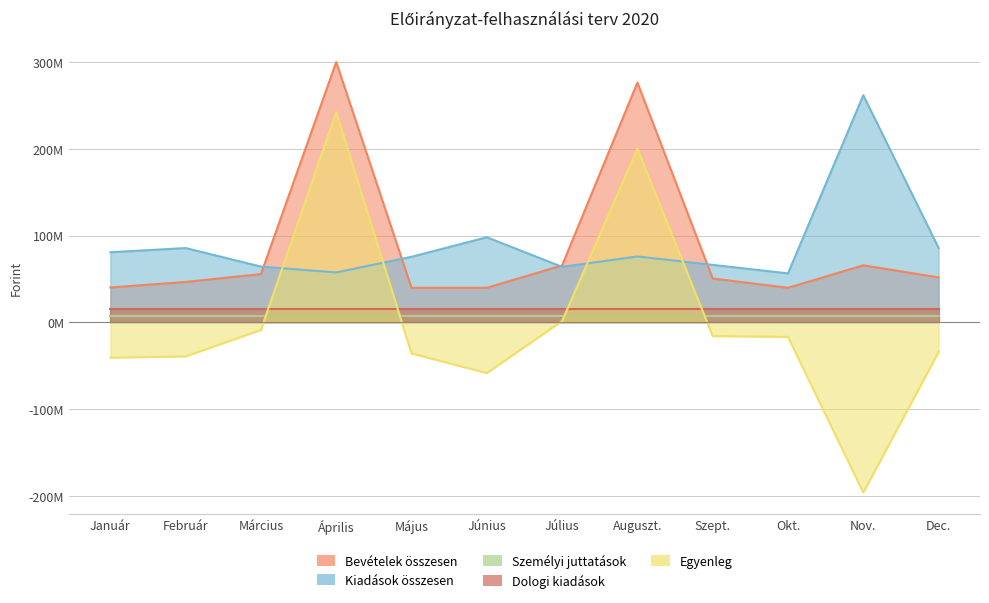

How many data points in Bevételek összesen are less than 51851243?

6